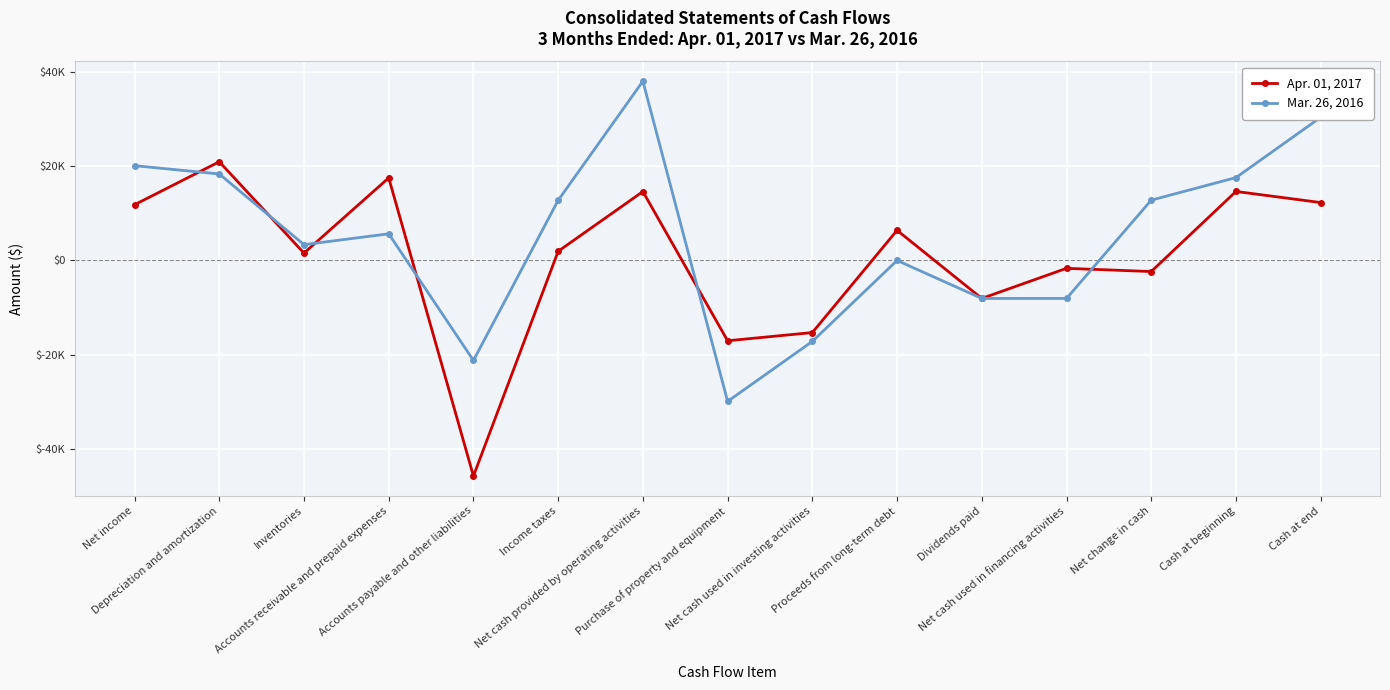

How many times do Apr. 01, 2017 and Mar. 26, 2016 cross each other?

6